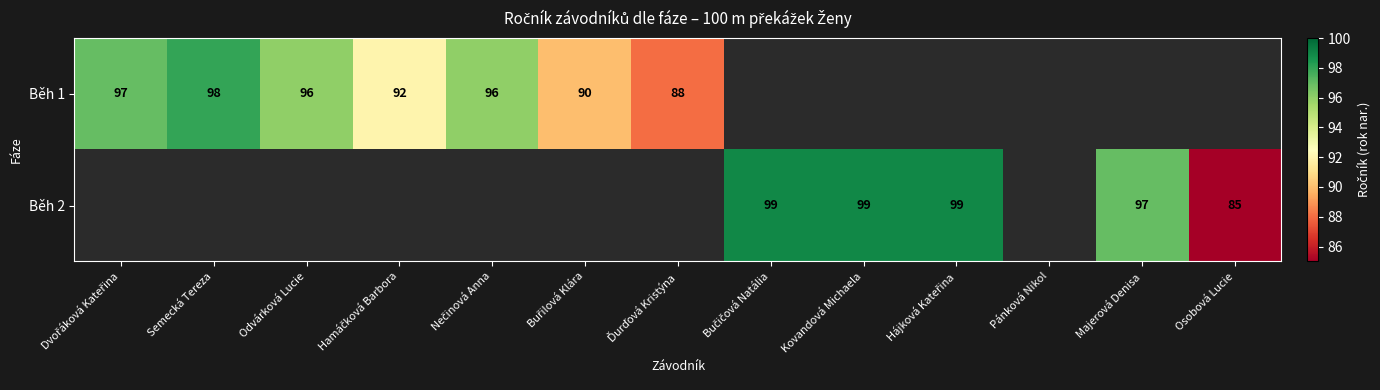

Is it true that Běh 2 equals 20 at Osobová Lucie?

False